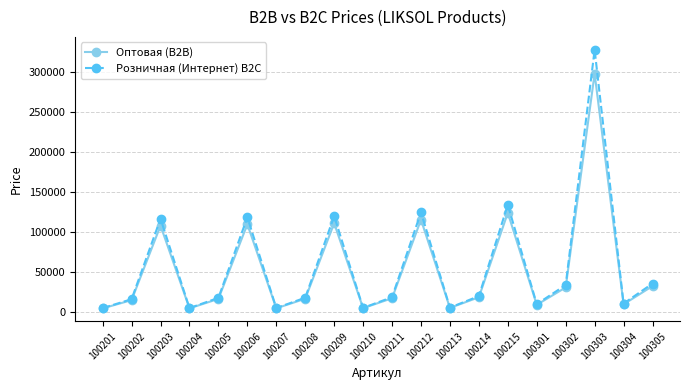

What is the total value across all series at 100303?

625905